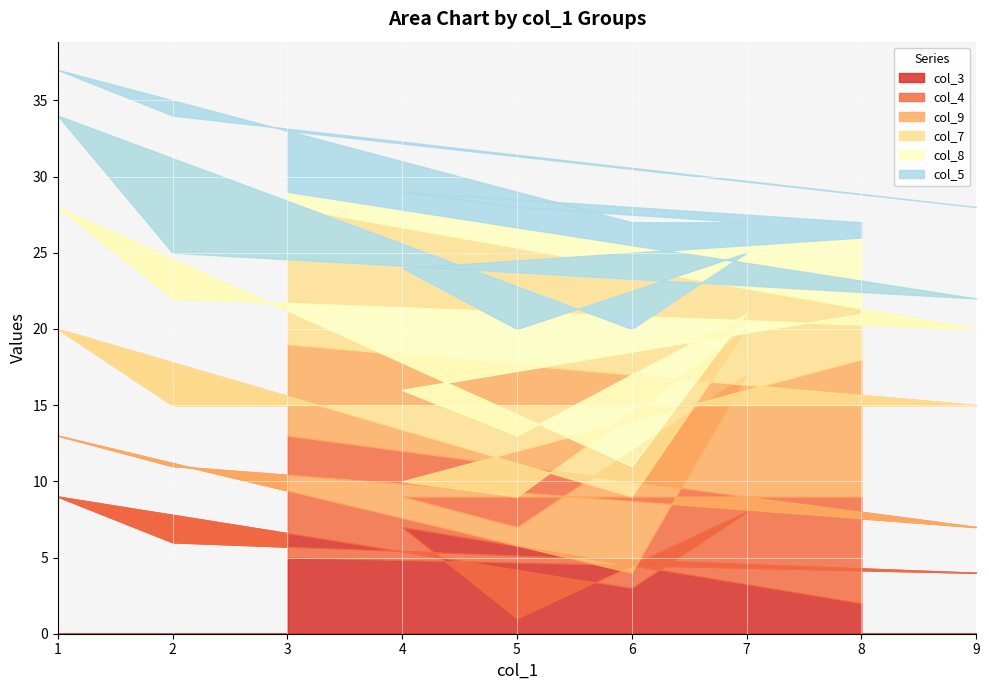

What is the difference between the highest and lowest values at 7?

8